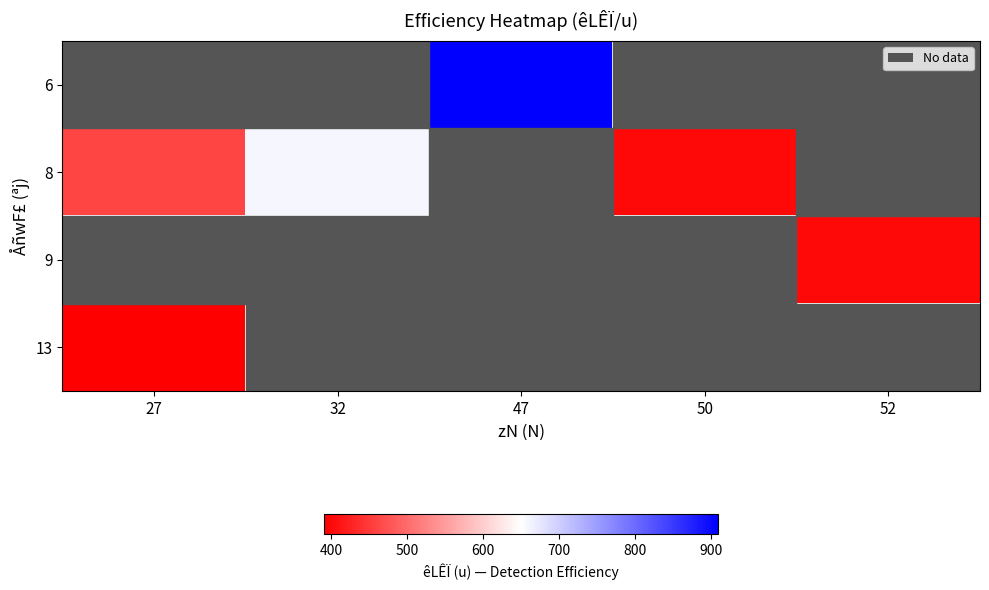

Count the number of categories in the chart.

5